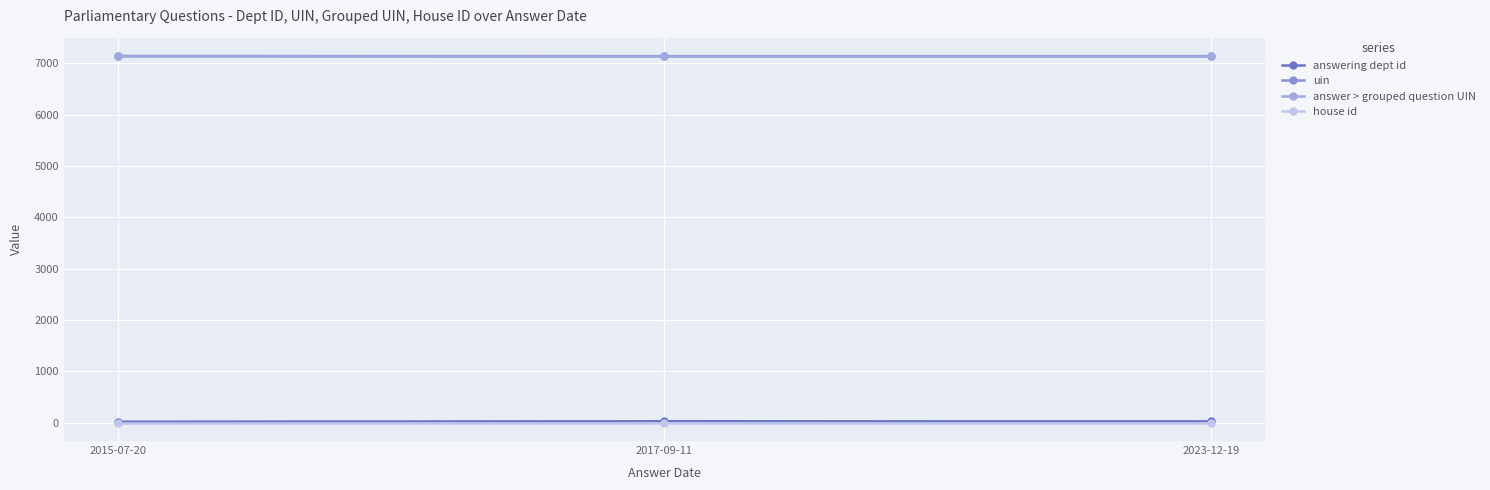

Is this an area chart (filled region under the line)?

No